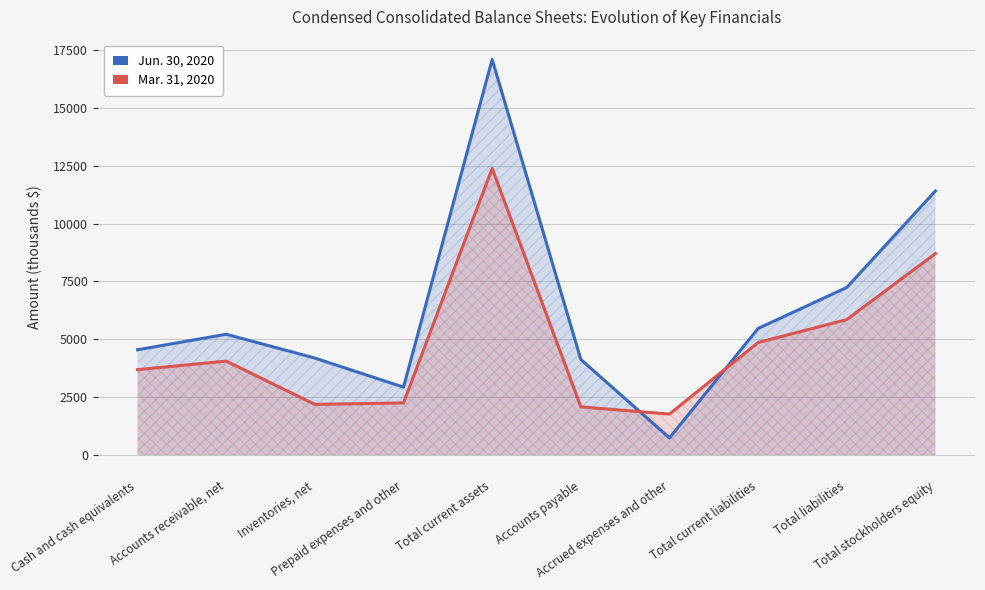

Between which two adjacent categories do Mar. 31, 2020 and Jun. 30, 2020 first intersect?

Accounts payable and Accrued expenses and other